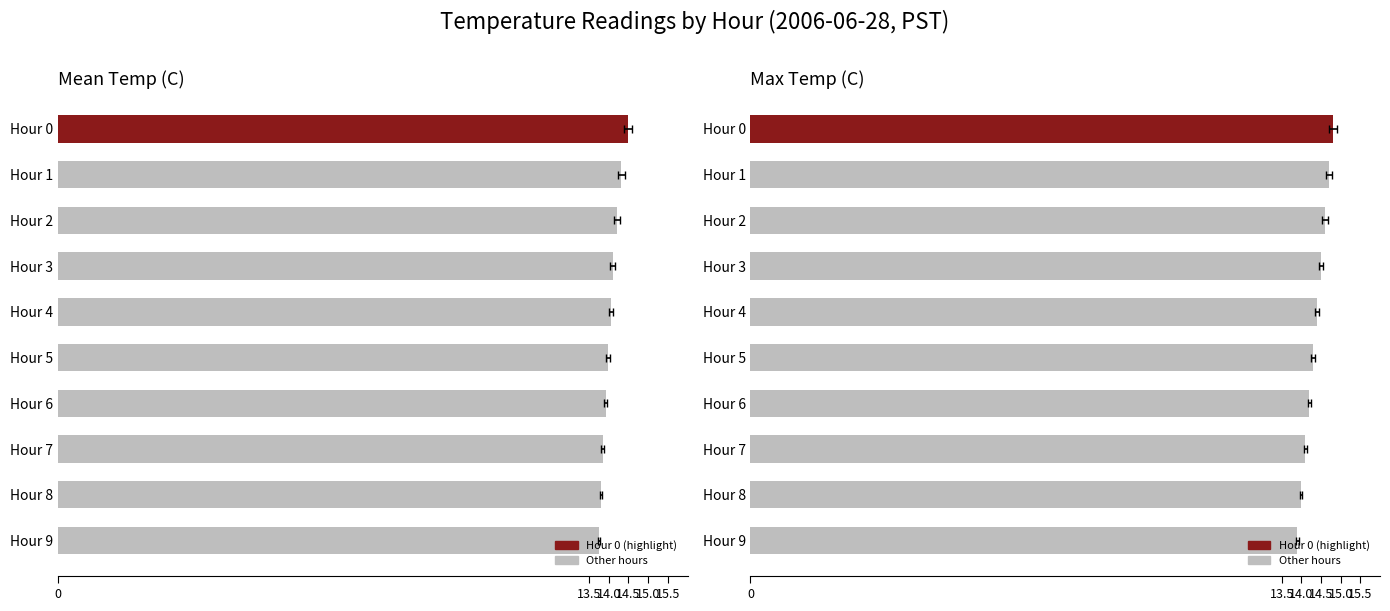

How many data points does each series have?

10